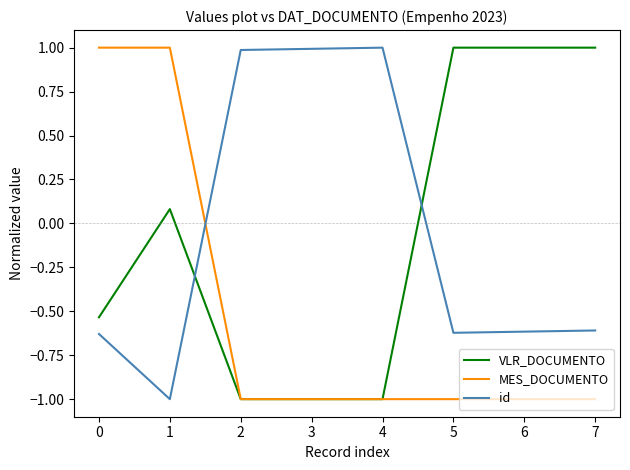

What is the minimum value shown in the chart?

-1.0